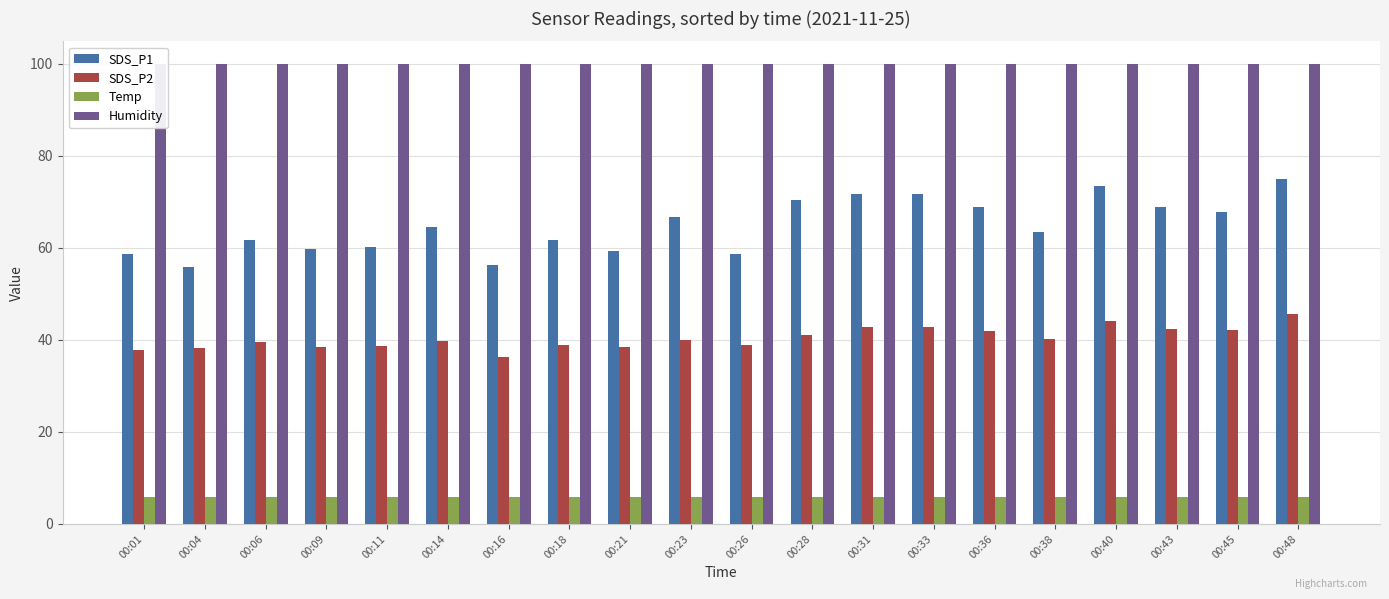

How many bars are there in total?

80